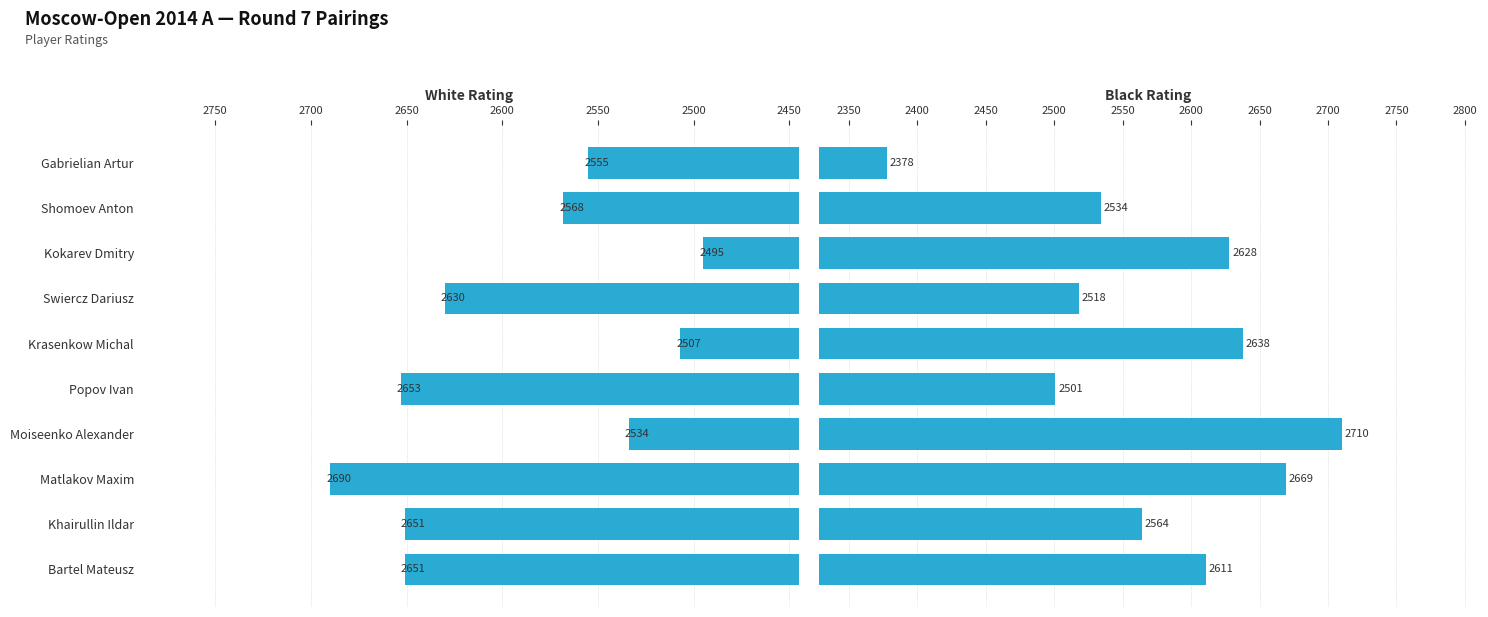

How many bars are there in total?

20